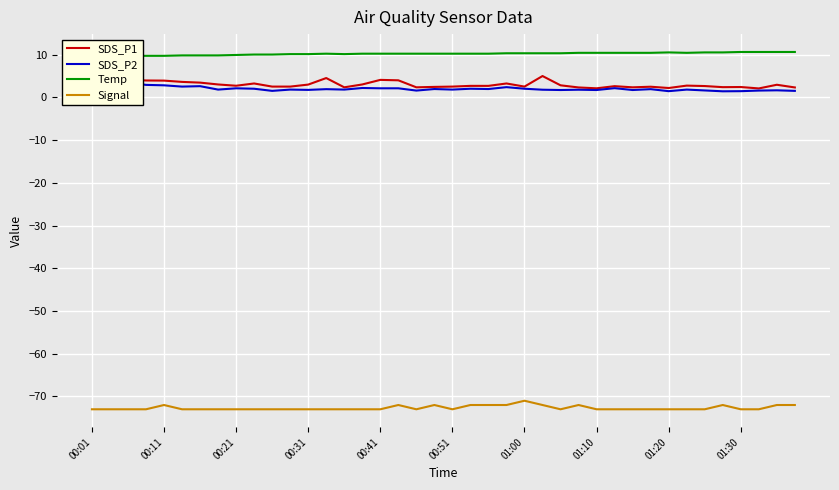

Does the chart display data point markers on the line(s)?

No